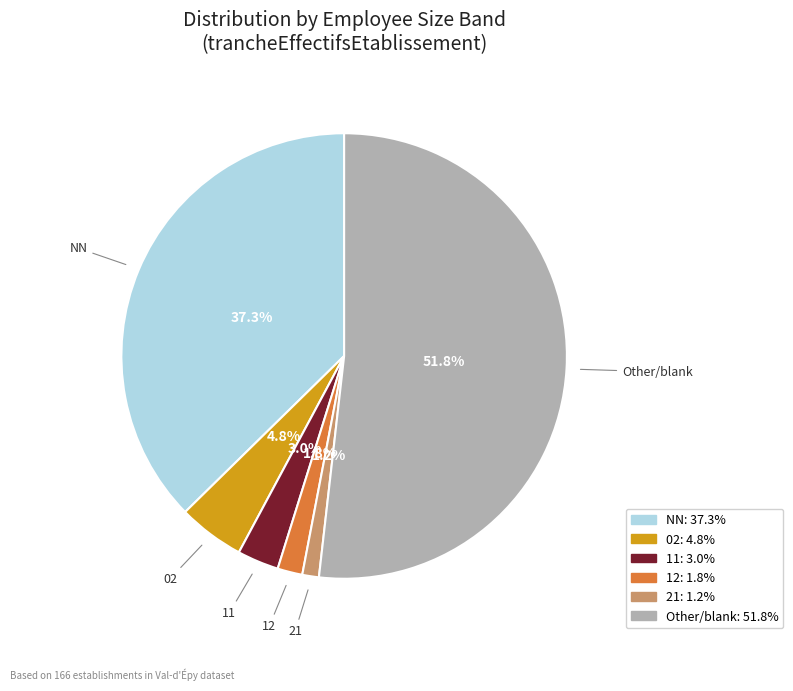

To the nearest percent, what is the average slice percentage?

17%